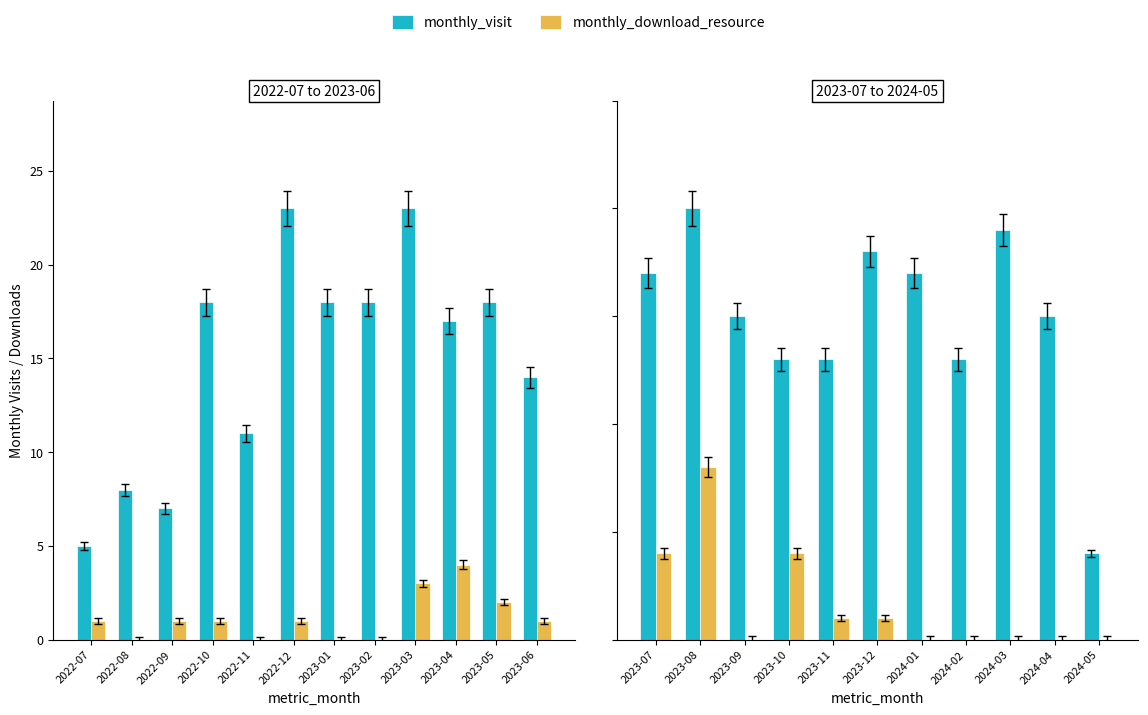

At 2023-10, list the series in order from smallest to largest.

monthly_download_resource, monthly_visit